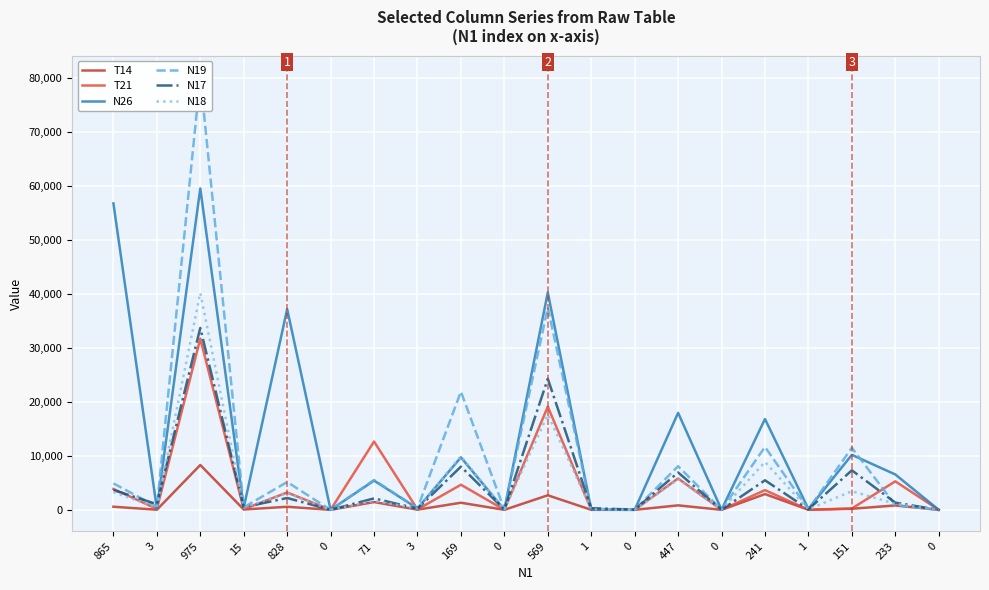

True or false: N18 and N17 intersect in this chart.

True